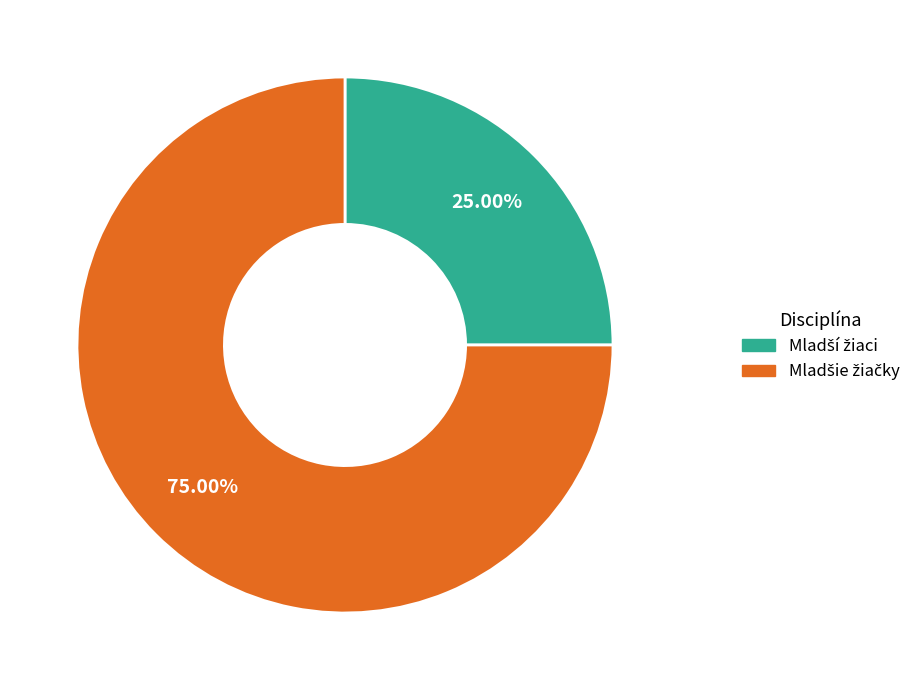

Count the number of slices in the pie.

2